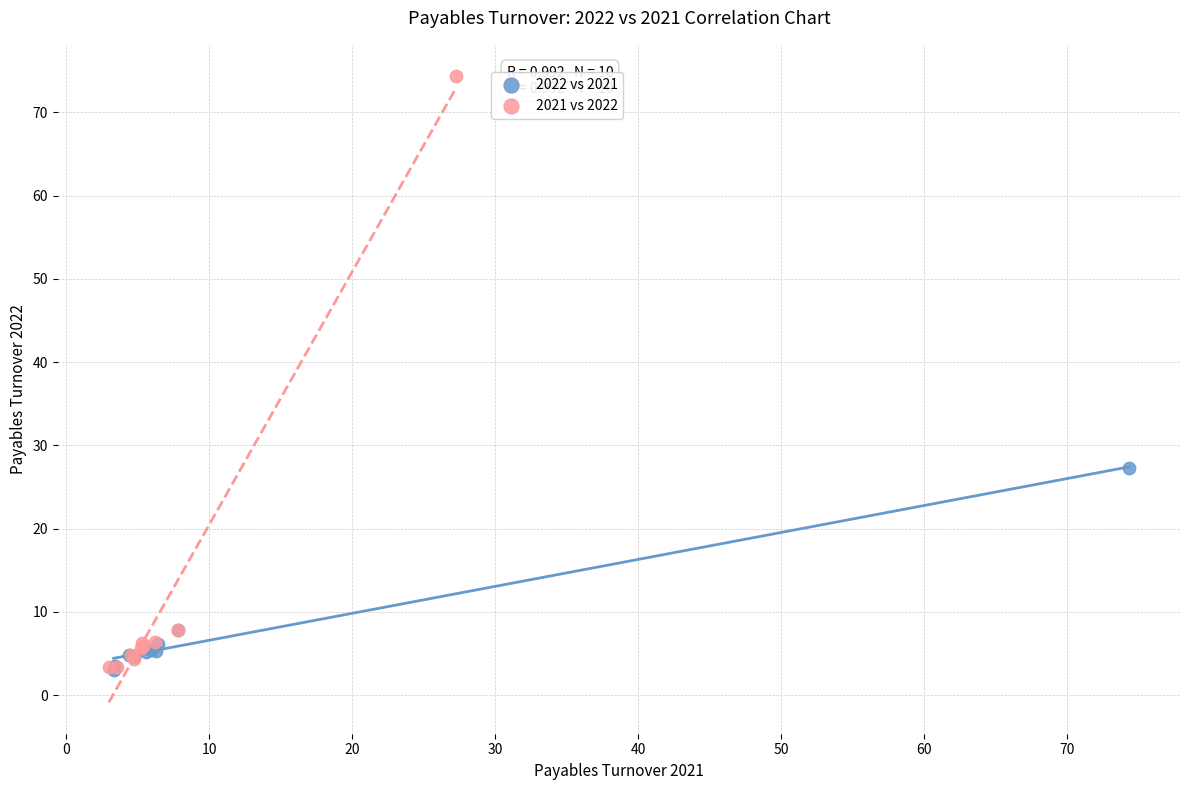

Which series has the largest Y range (max minus min)?

2021 vs 2022